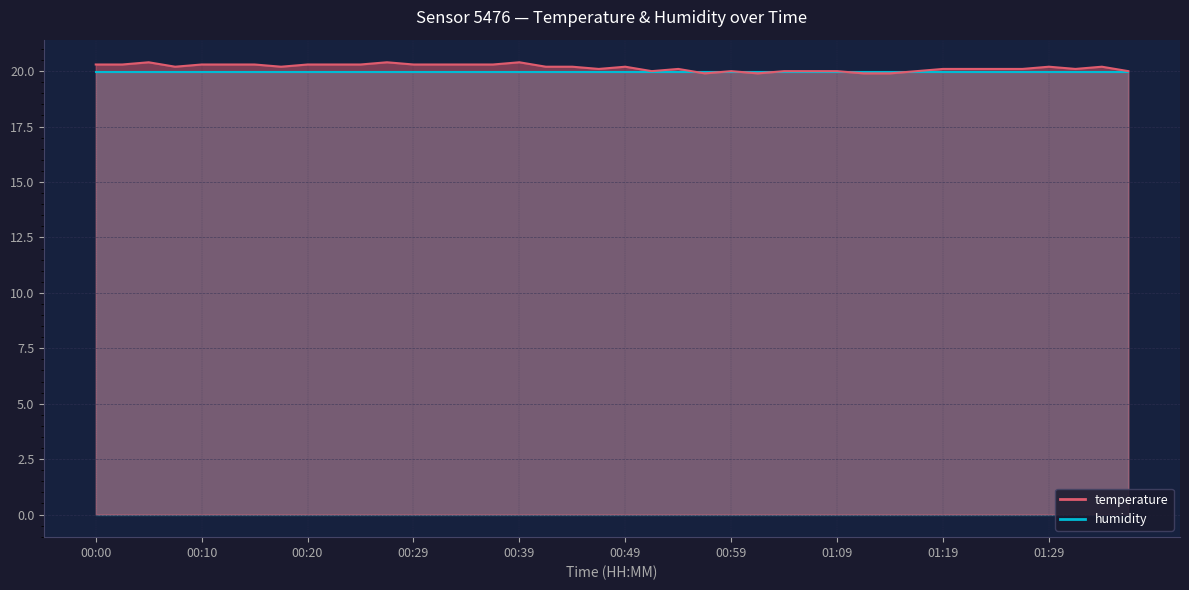

What is the change in value from 00:07 to 01:32?

-0.1